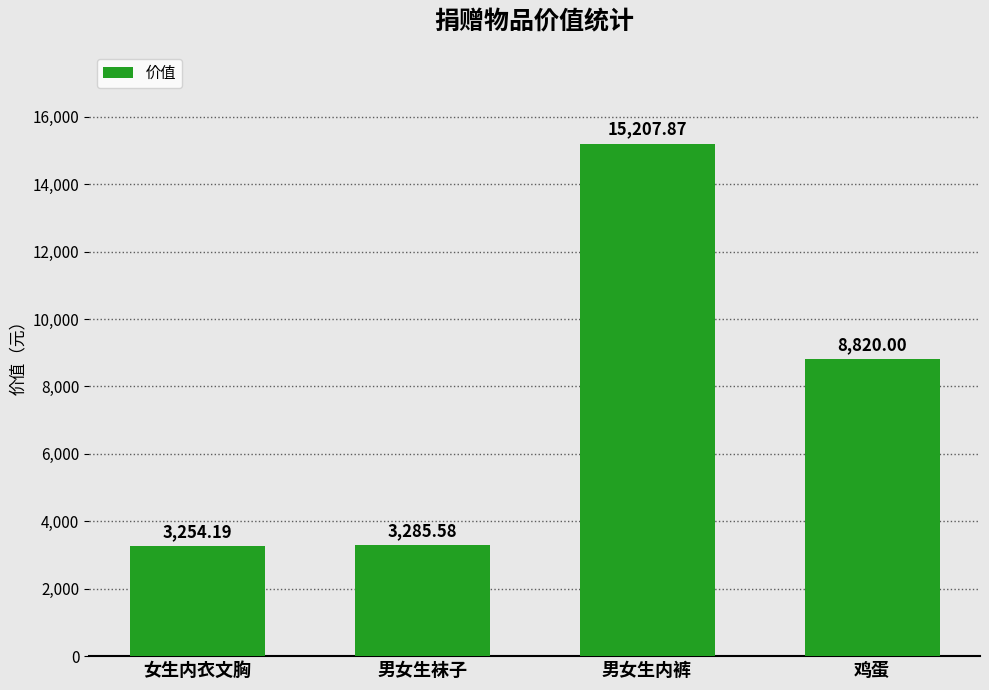

Count the number of data series in this chart.

1